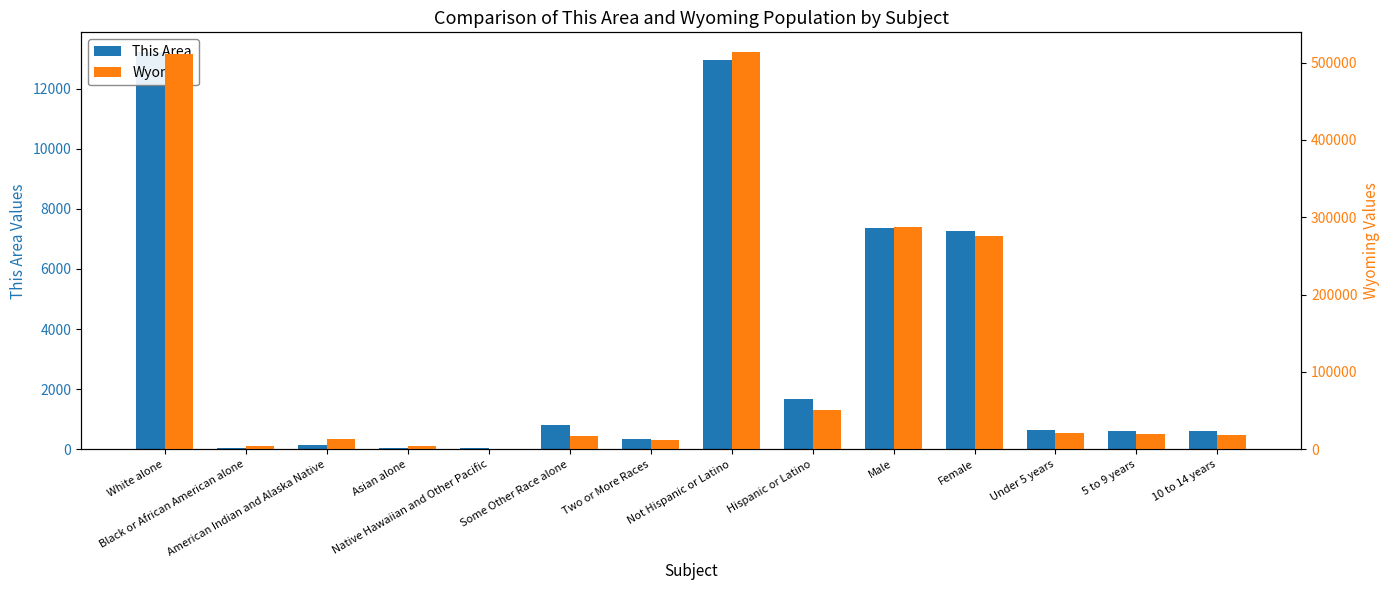

What is the average value of the This Area series?

3264